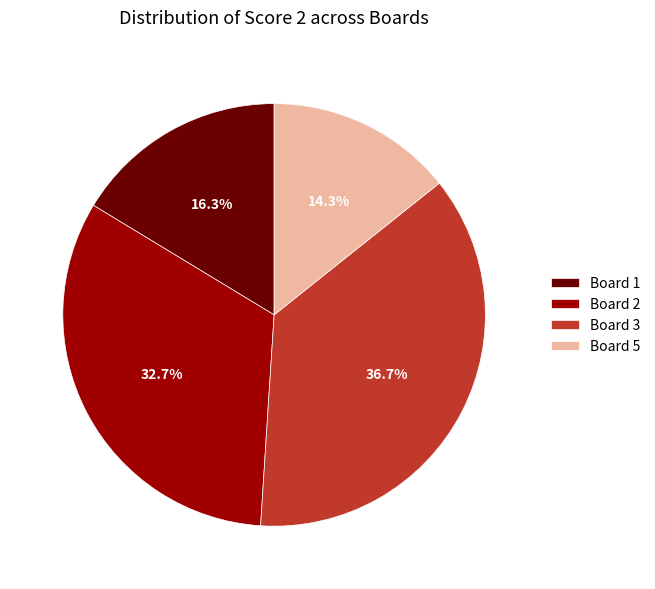

To the nearest percent, what is the difference between the Board 2 and Board 1 slice percentages?

16%